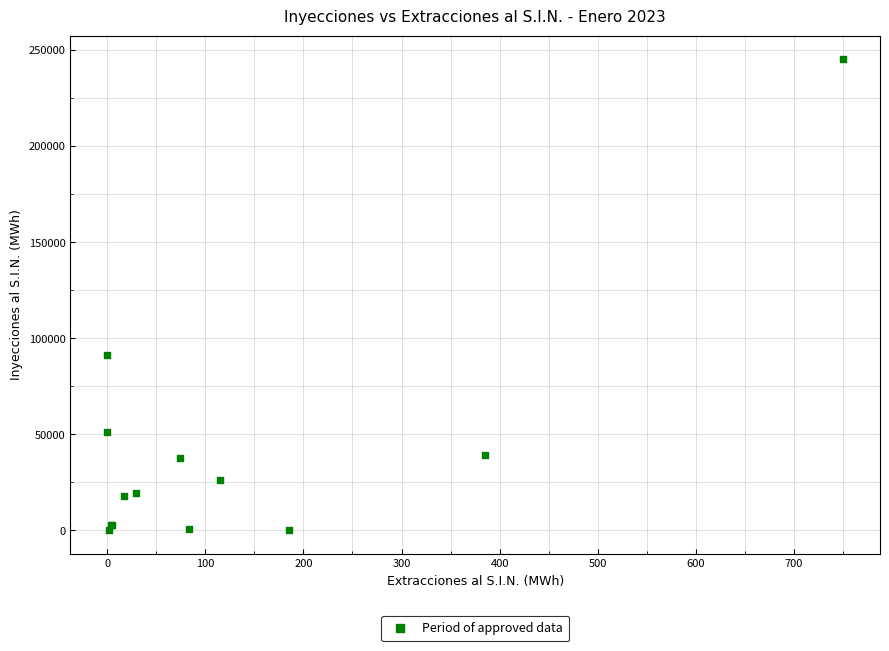

What Y value in the scatter plot is closest to 122676?

91452.0